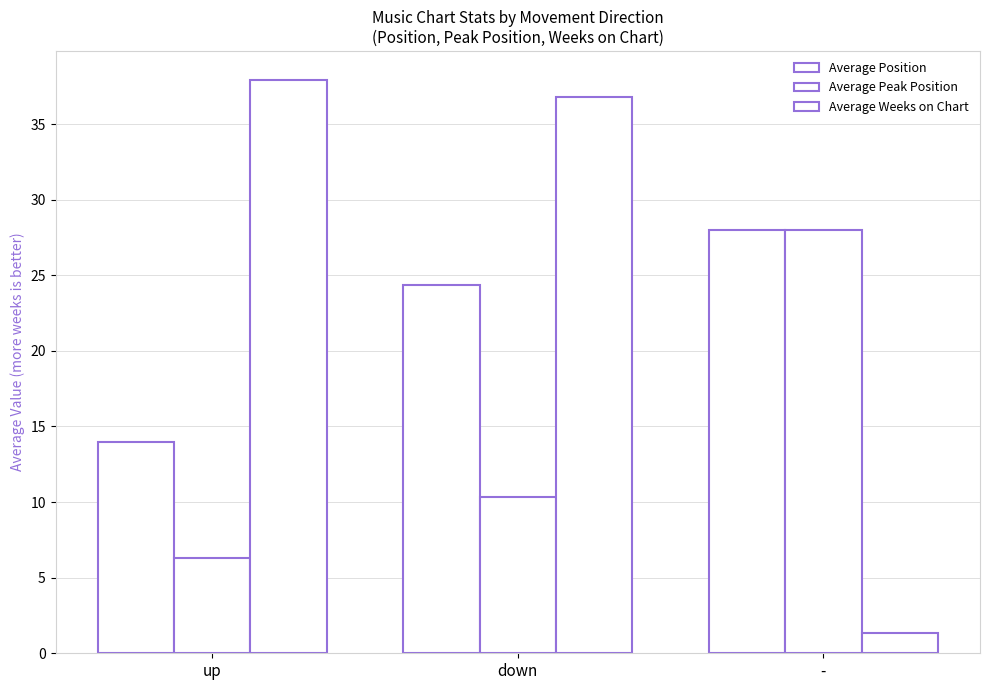

What is the difference between the Average Position values at down and up?

10.4